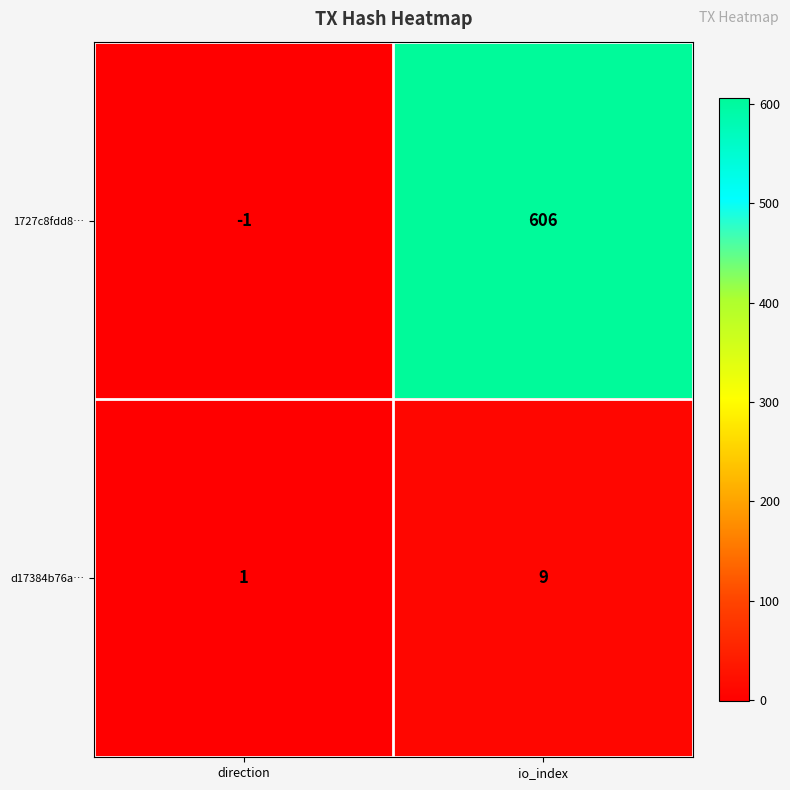

Which series has the largest total across all categories?

1727c8fdd8…